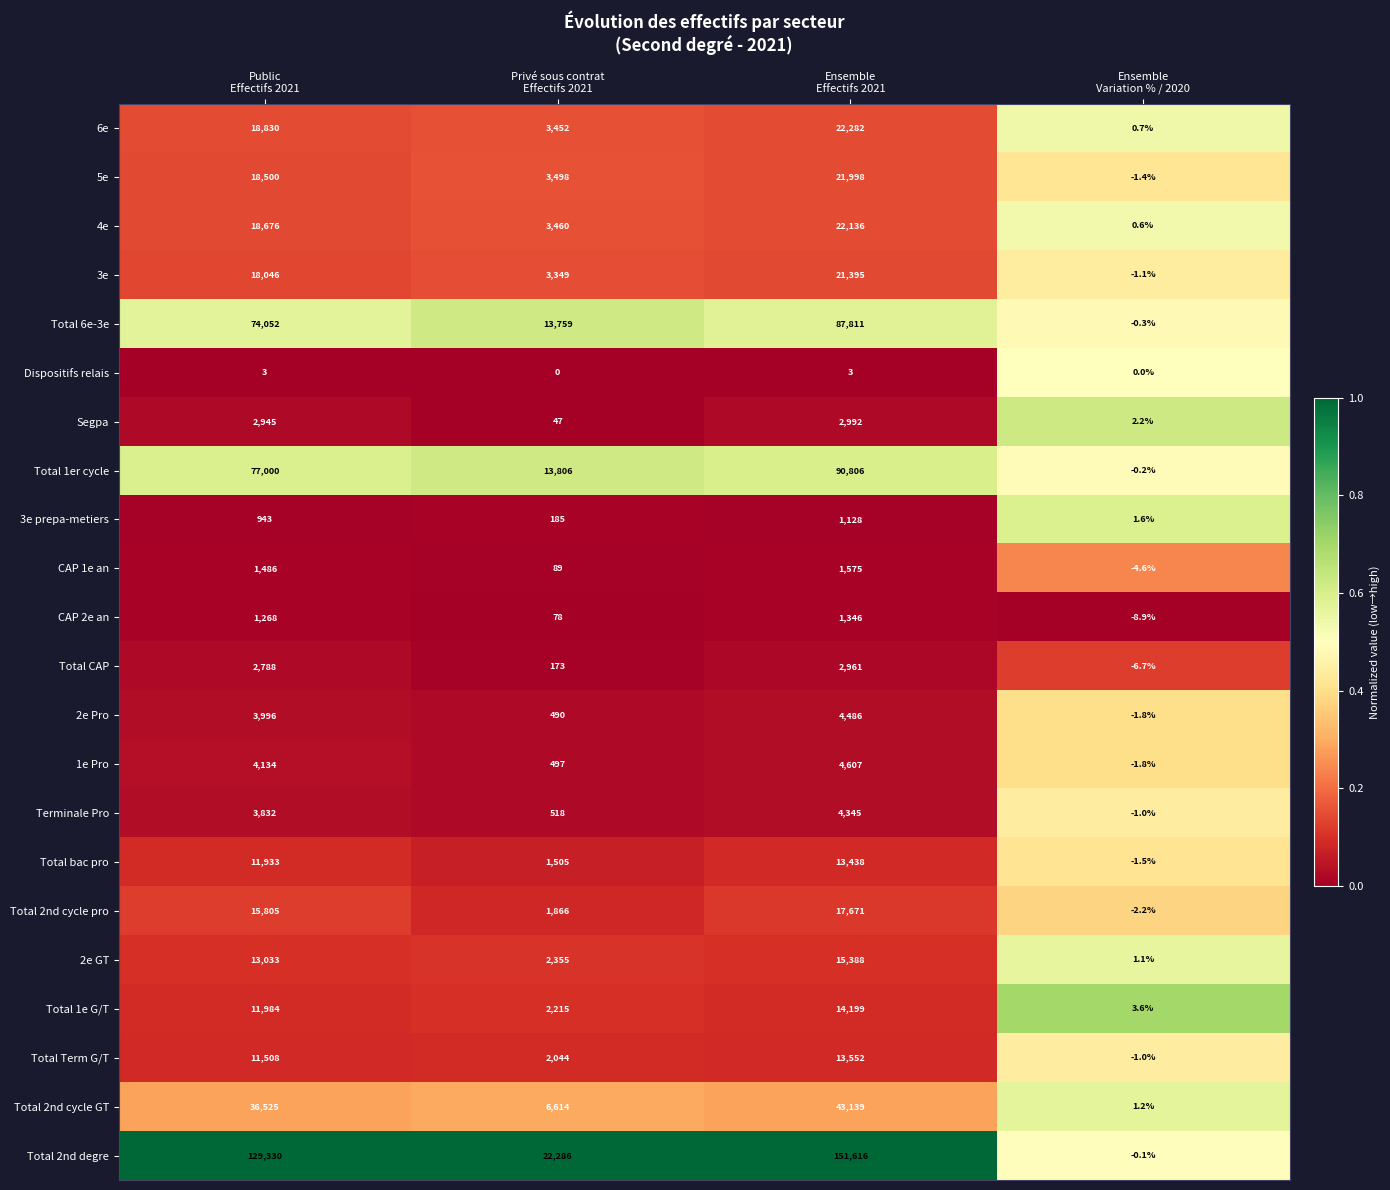

How many Total 1er cycle values are between 13806 and 90806?

3